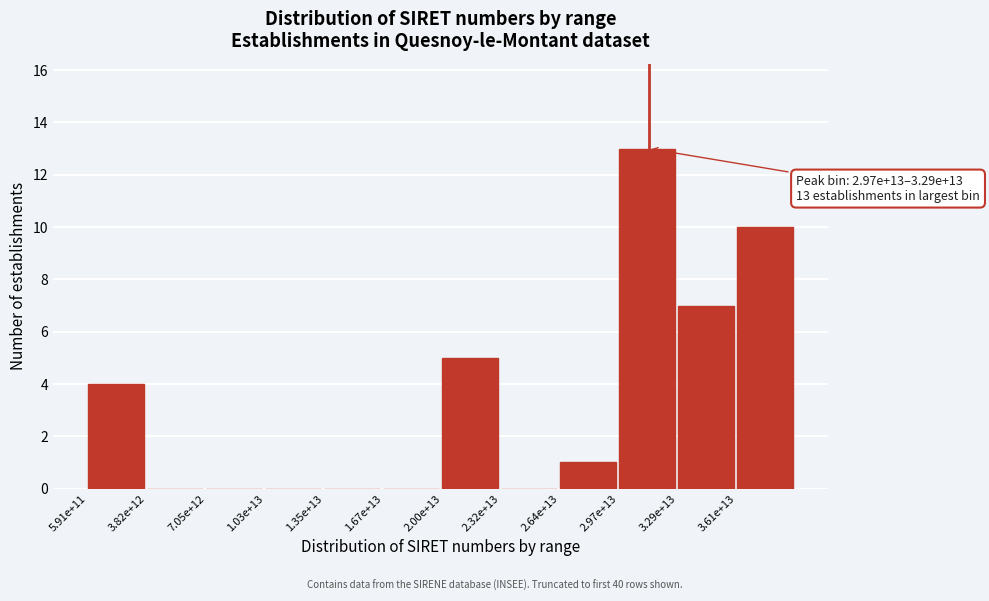

Reading right to left, extract all data points from this chart.

3.61e+13=10	3.29e+13=7	2.97e+13=13	2.64e+13=1	2.32e+13=0	2.00e+13=5	1.67e+13=0	1.35e+13=0	1.03e+13=0	7.05e+12=0	3.82e+12=0	5.91e+11=4